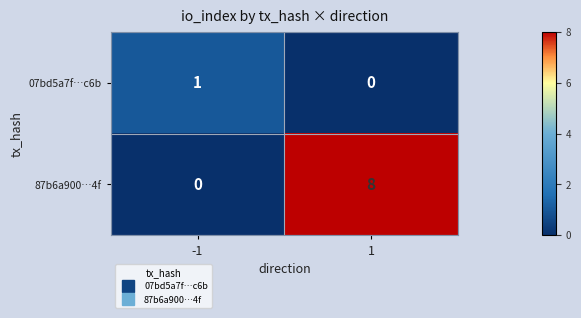

At which category is the sum across all series the highest?

1